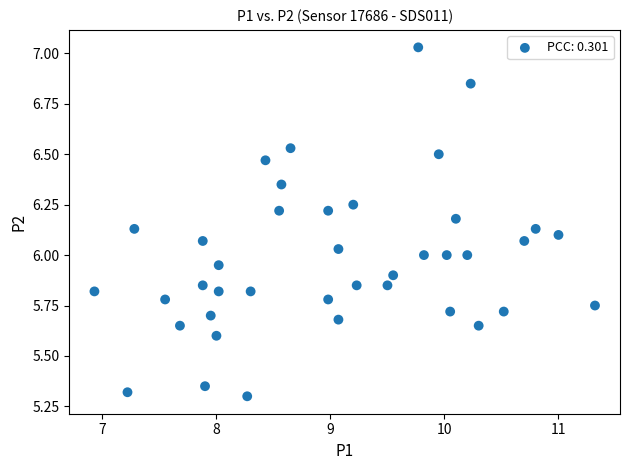

What is the range of Y values (max minus min)?

1.7